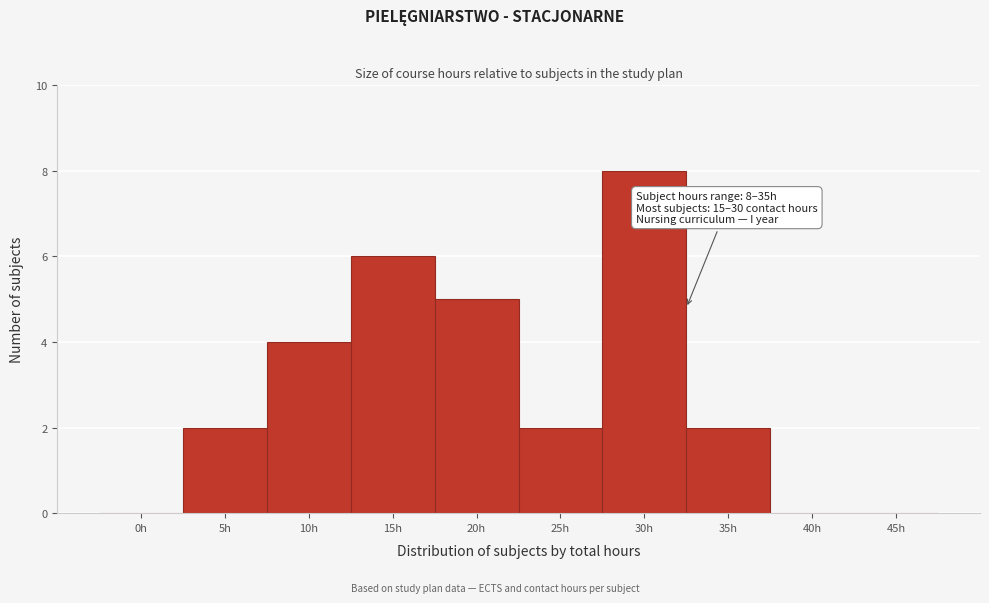

Reading left to right, what are all the values shown in this chart?

0h=0	5h=2	10h=4	15h=6	20h=5	25h=2	30h=8	35h=2	40h=0	45h=0